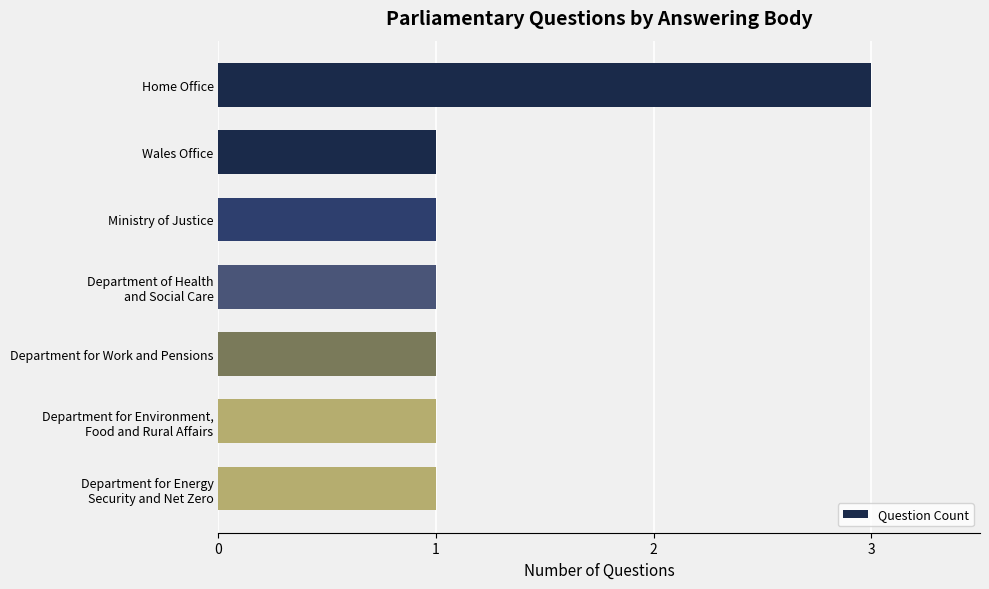

What is the ratio of the value at Wales Office to the value at Ministry of Justice?

1.0